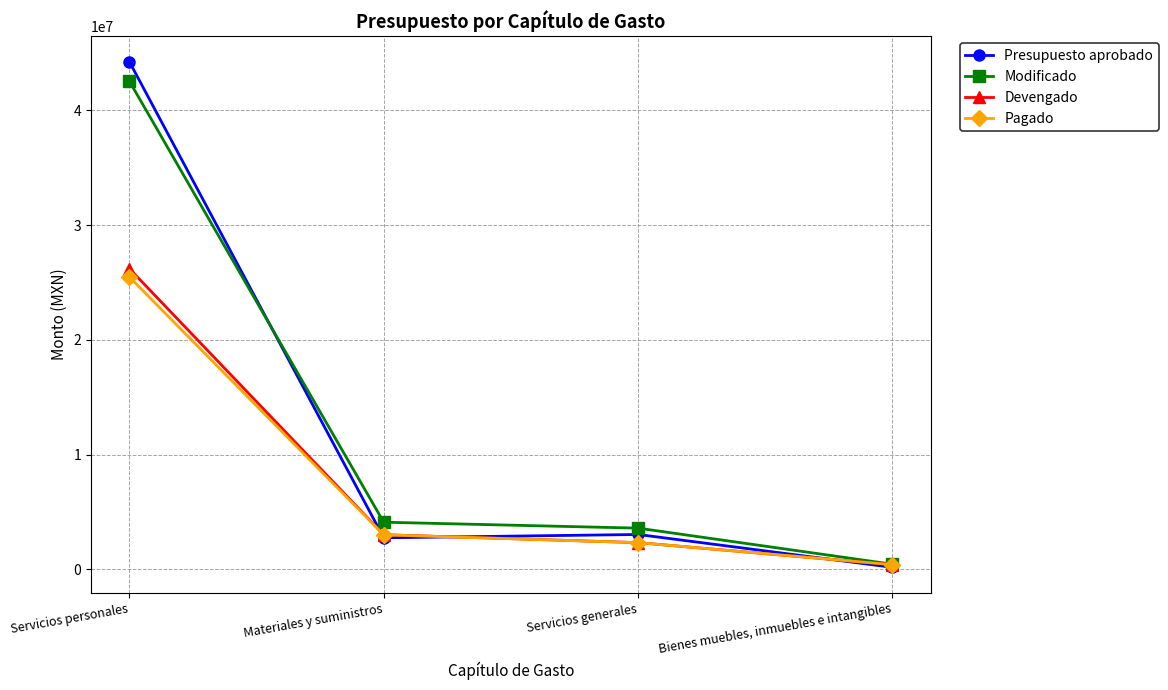

At which category is the sum across all series the highest?

Servicios personales